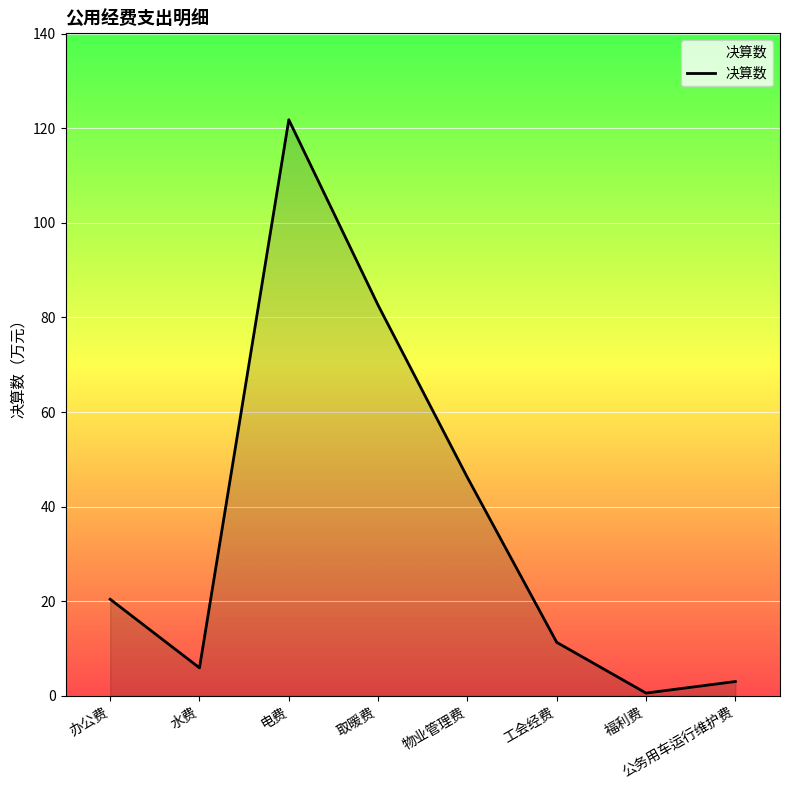

At which label is the value closest to 61?

物业管理费